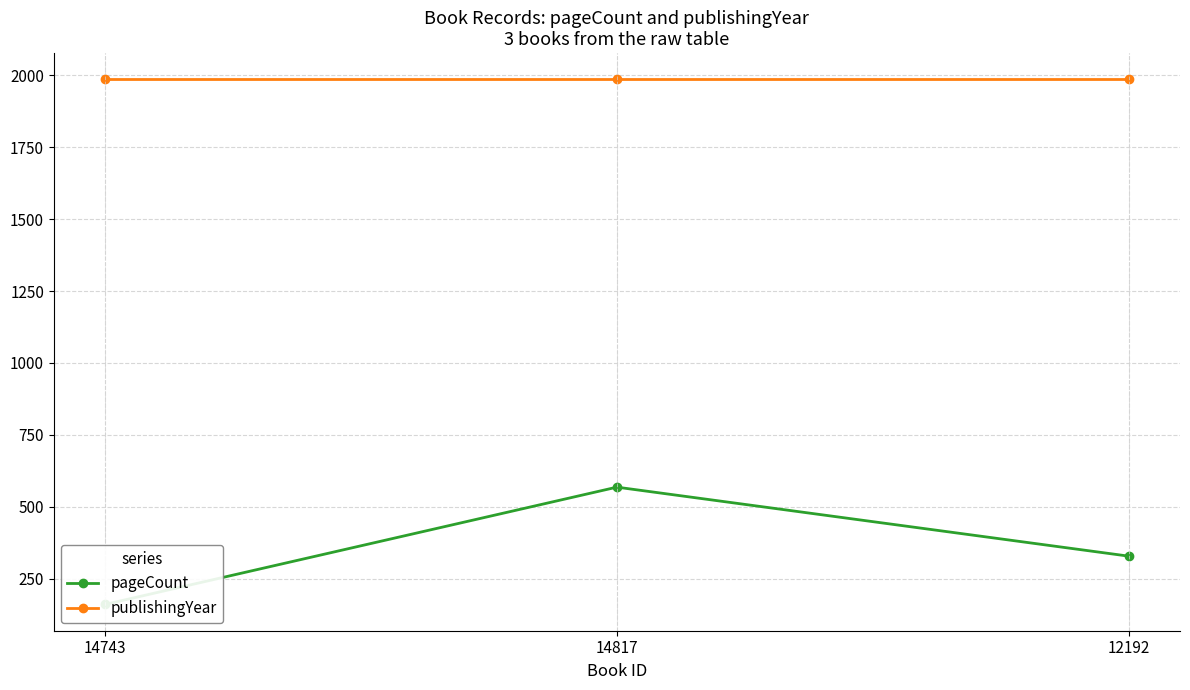

List the series in order of their overall mean, lowest first.

pageCount, publishingYear